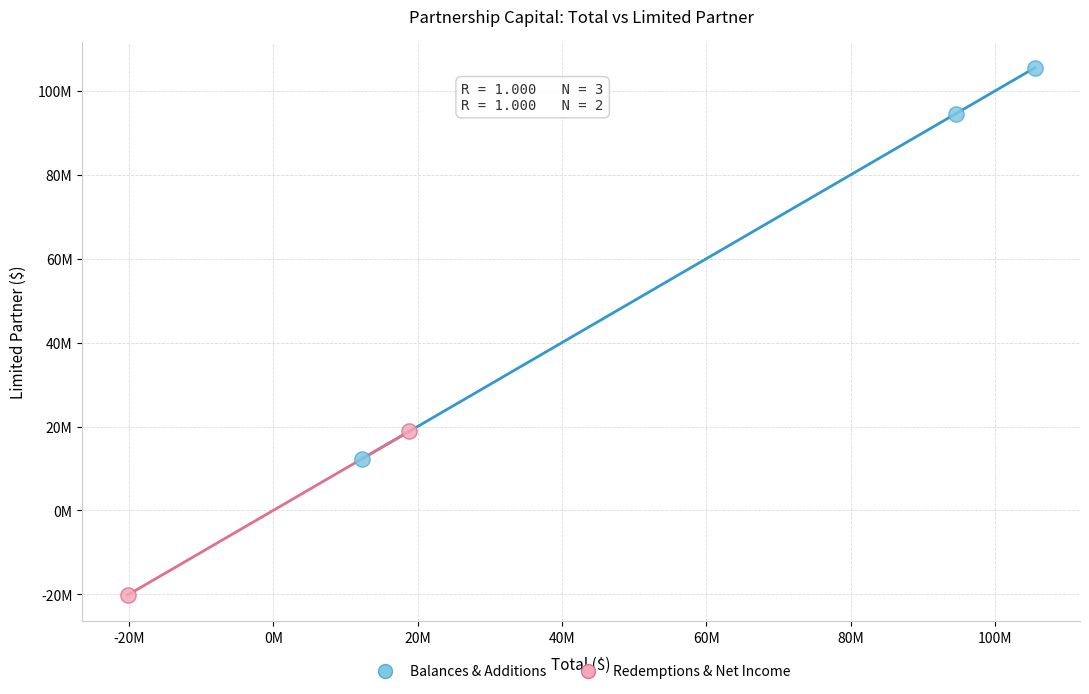

What are all the series names shown in the legend?

Balances & Additions, Redemptions & Net Income